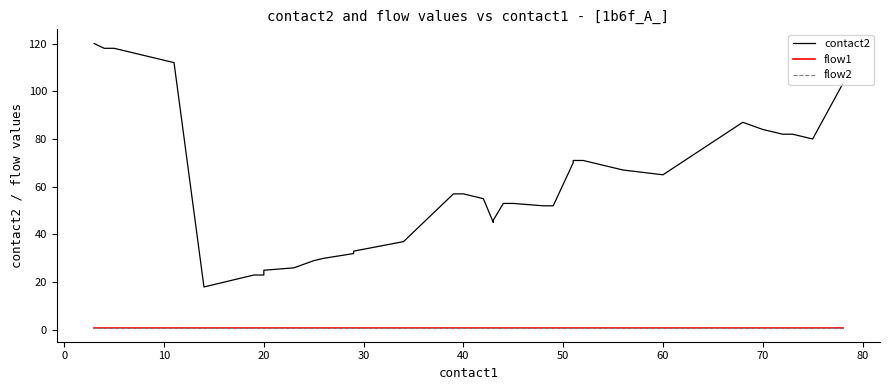

Count the number of categories in the chart.

40